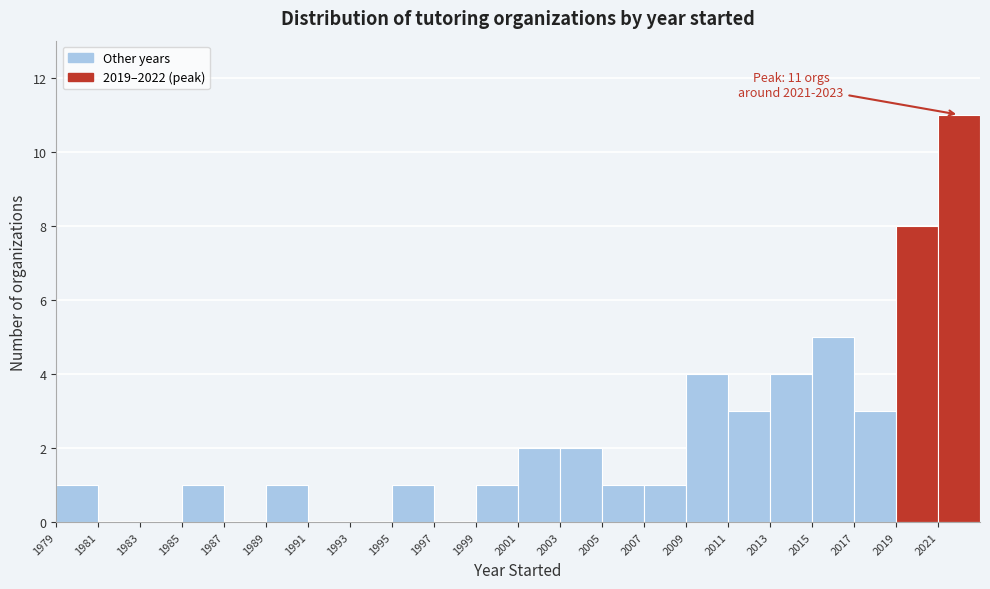

Which range on the x-axis has the tallest bar?

2021 to 2023